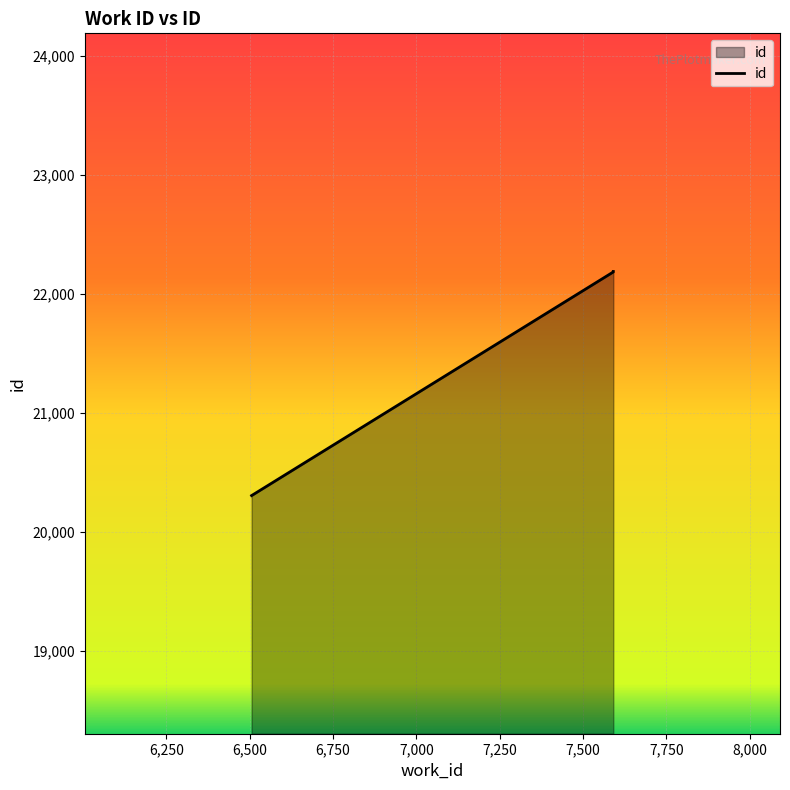

How many lines are shown in the chart?

1